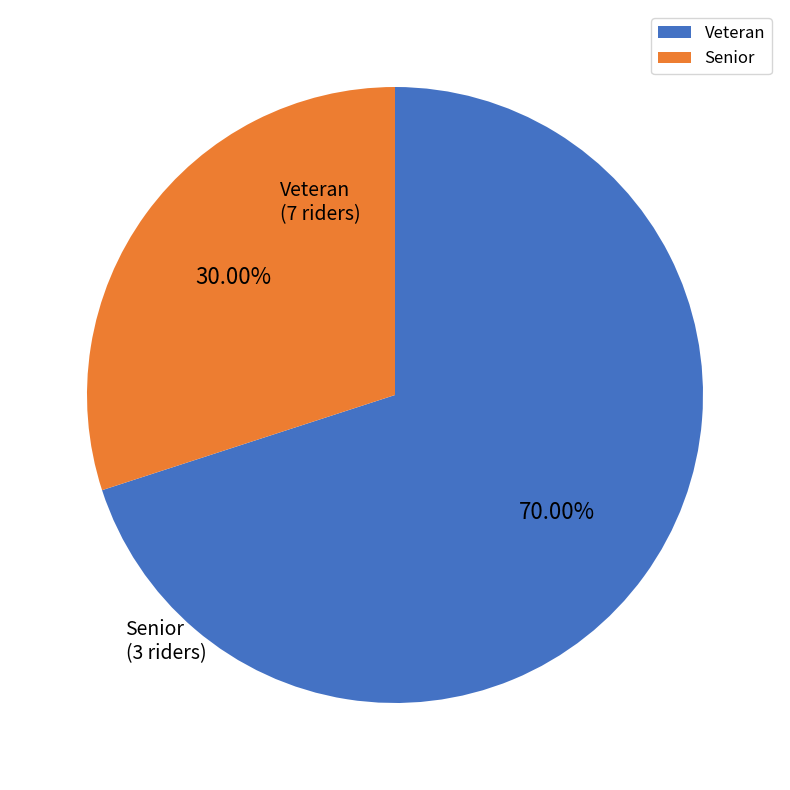

To the nearest percent, what is the difference between the Senior and Veteran slice percentages?

40%